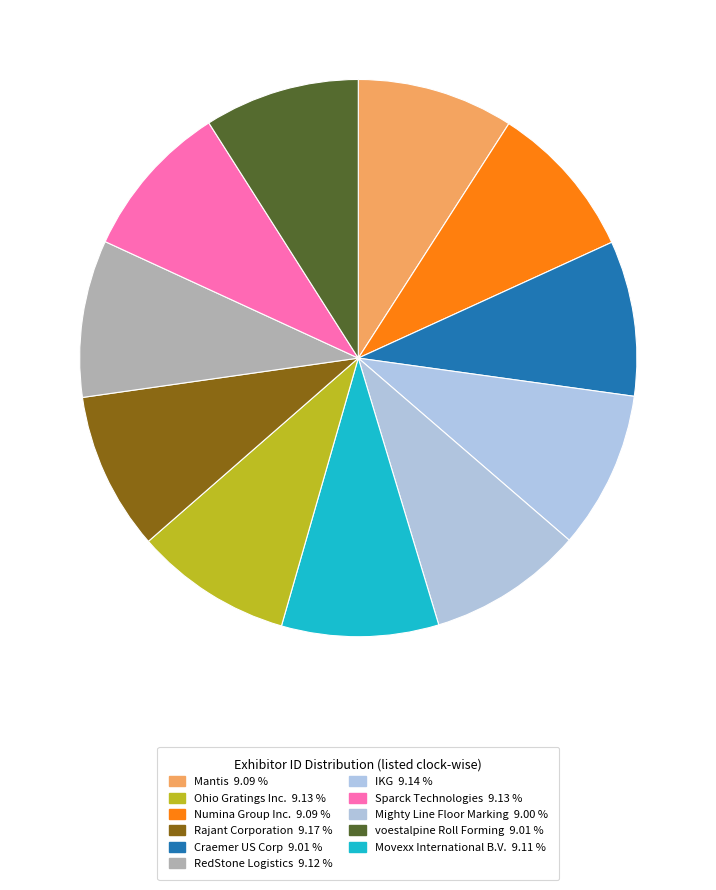

Which slice is the smallest?

Mighty Line Floor Marking